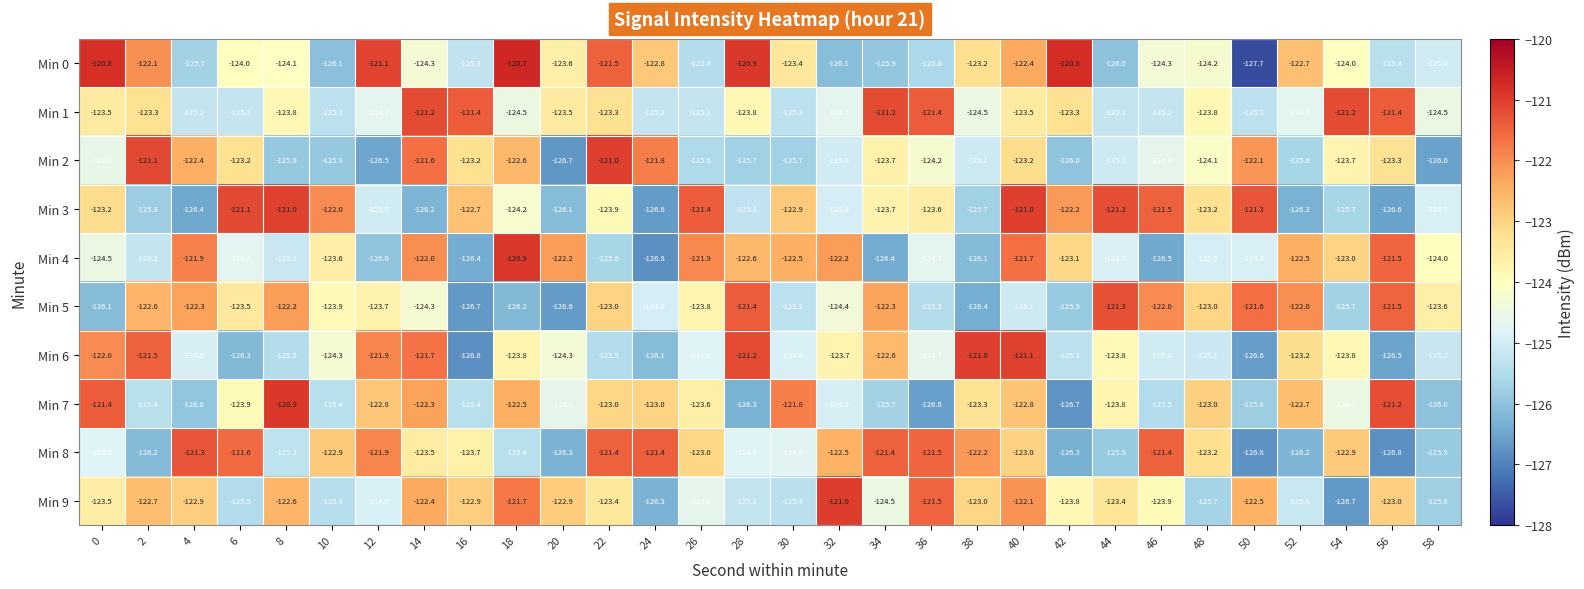

True or false: Min 8 has a value of -34.0 at 32.

False